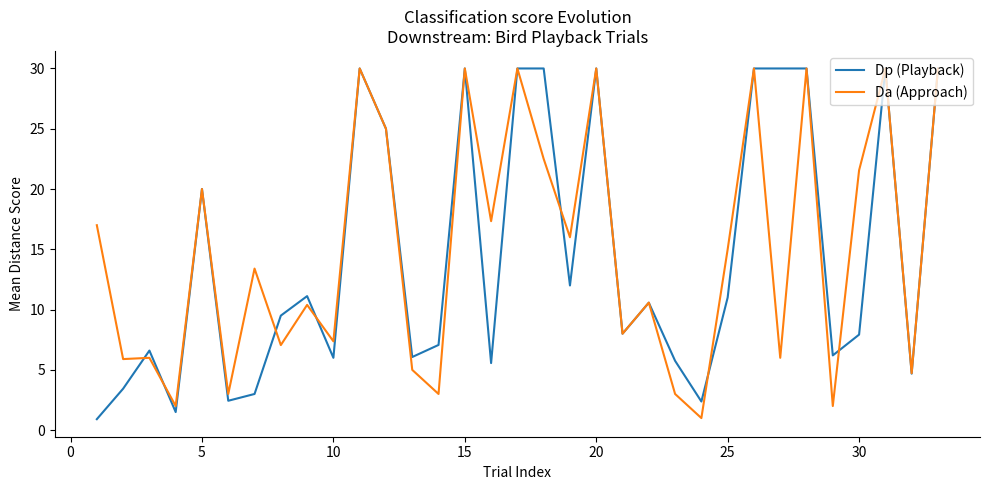

Which series has the largest total across all categories?

Da (Approach)